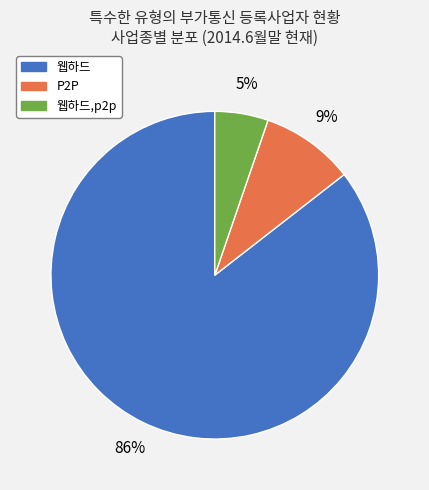

Is there any slice that represents more than half of the pie?

Yes